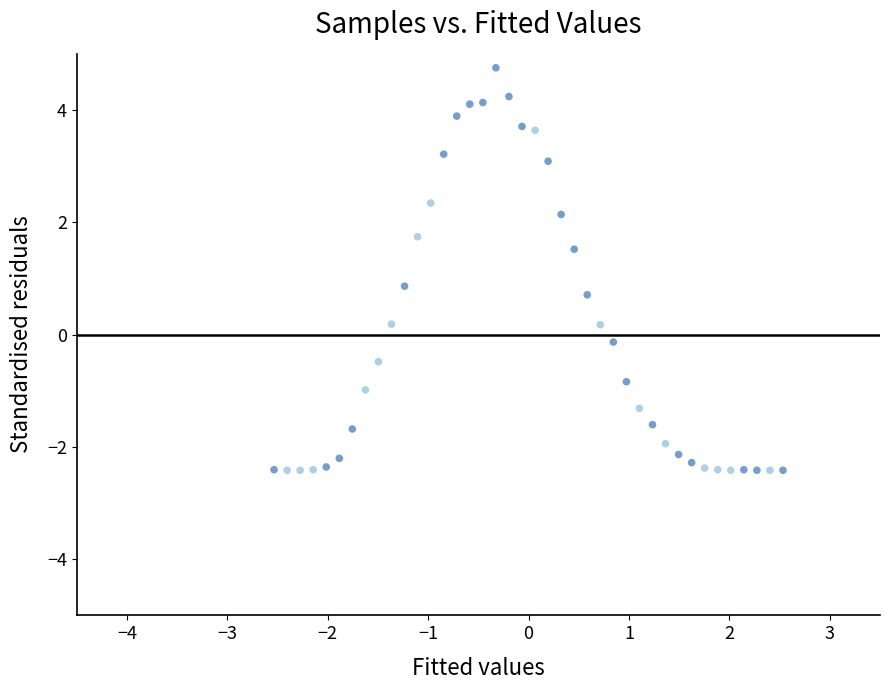

What Y value in the scatter plot is closest to 1?

0.9